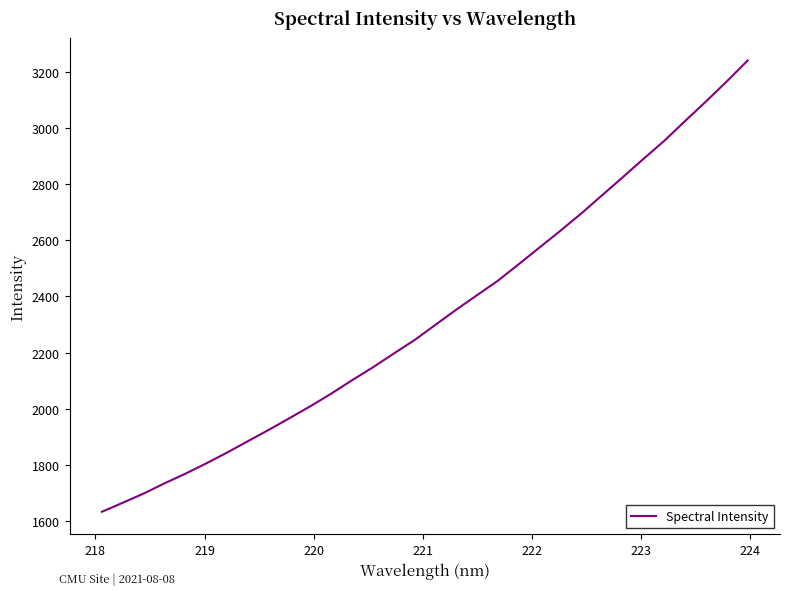

What is the difference between the maximum and minimum values?

1607.9